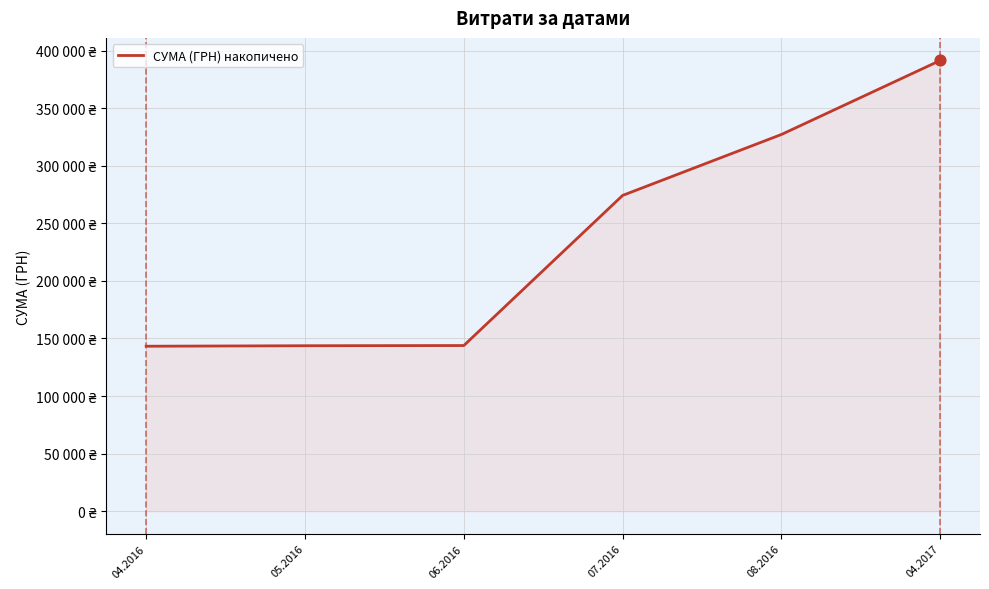

What is the change in value from 08.2016 to 04.2017?

+64293.0